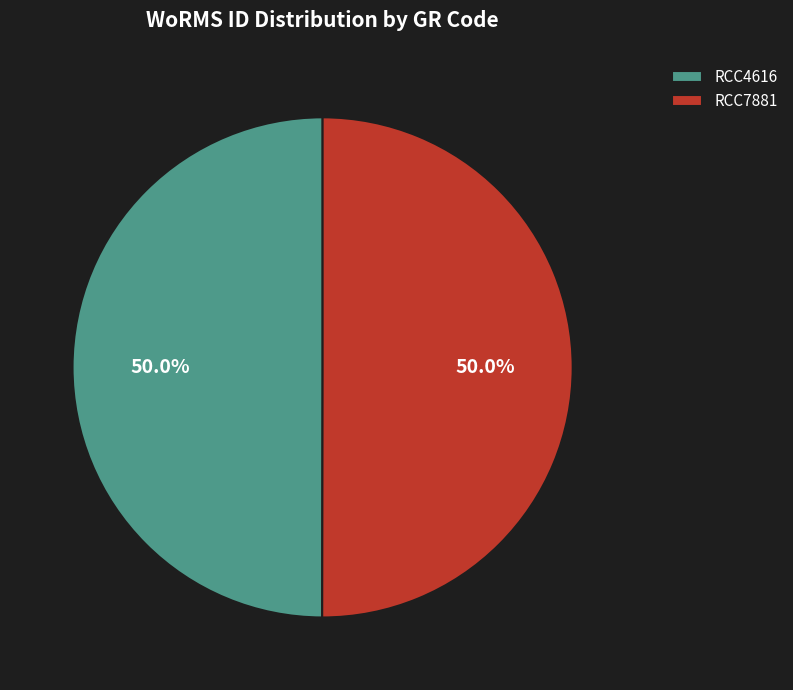

What is the ratio of the value at RCC7881 to the value at RCC4616?

1.0